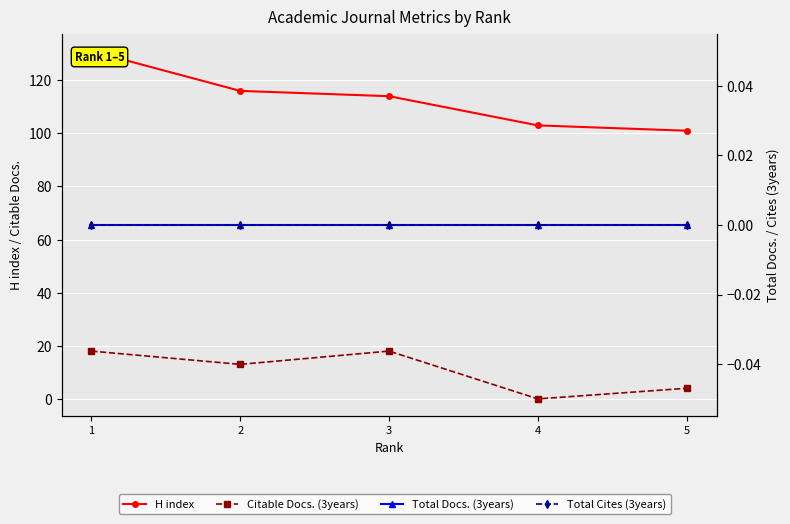

The value of Citable Docs. (3years) at 3 is 18. True or false?

True